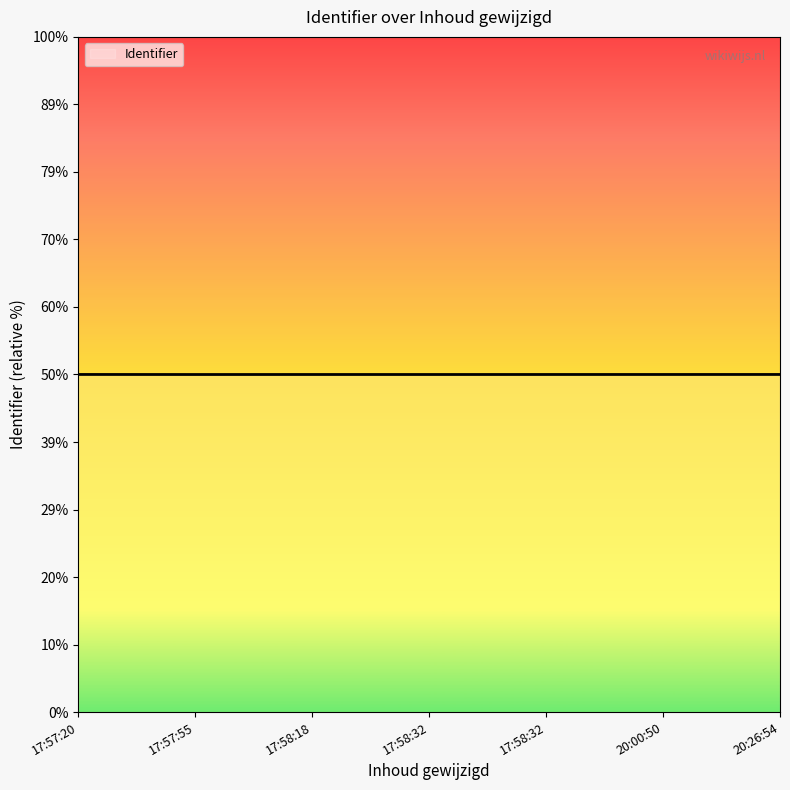

Is this an area chart (filled region under the line)?

Yes